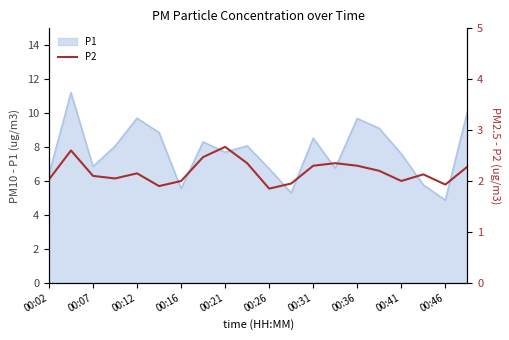

The P1 series shows 10.2 at 00:07. True or false?

False